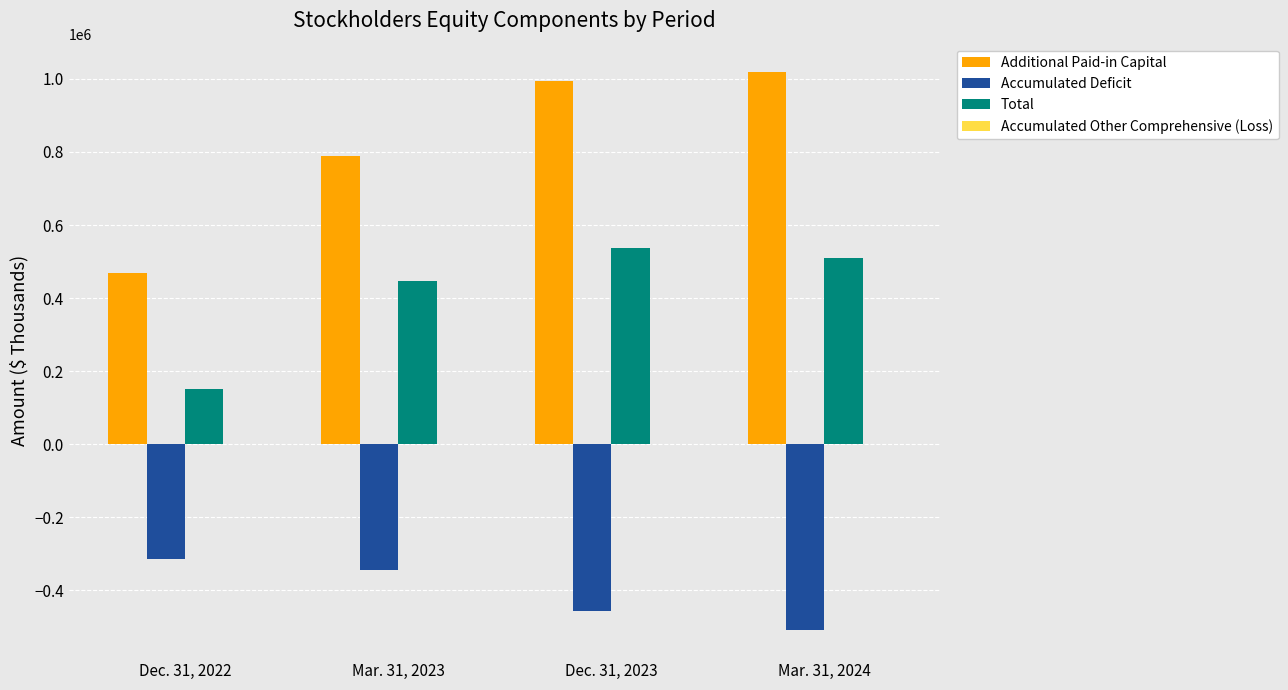

Which series changed the most between Dec. 31, 2022 and Mar. 31, 2023?

Additional Paid-in Capital